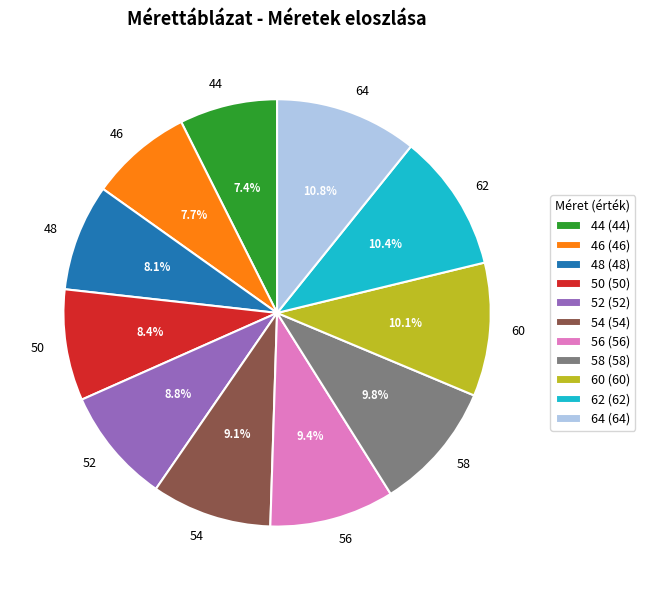

How many segments does this pie chart have?

11